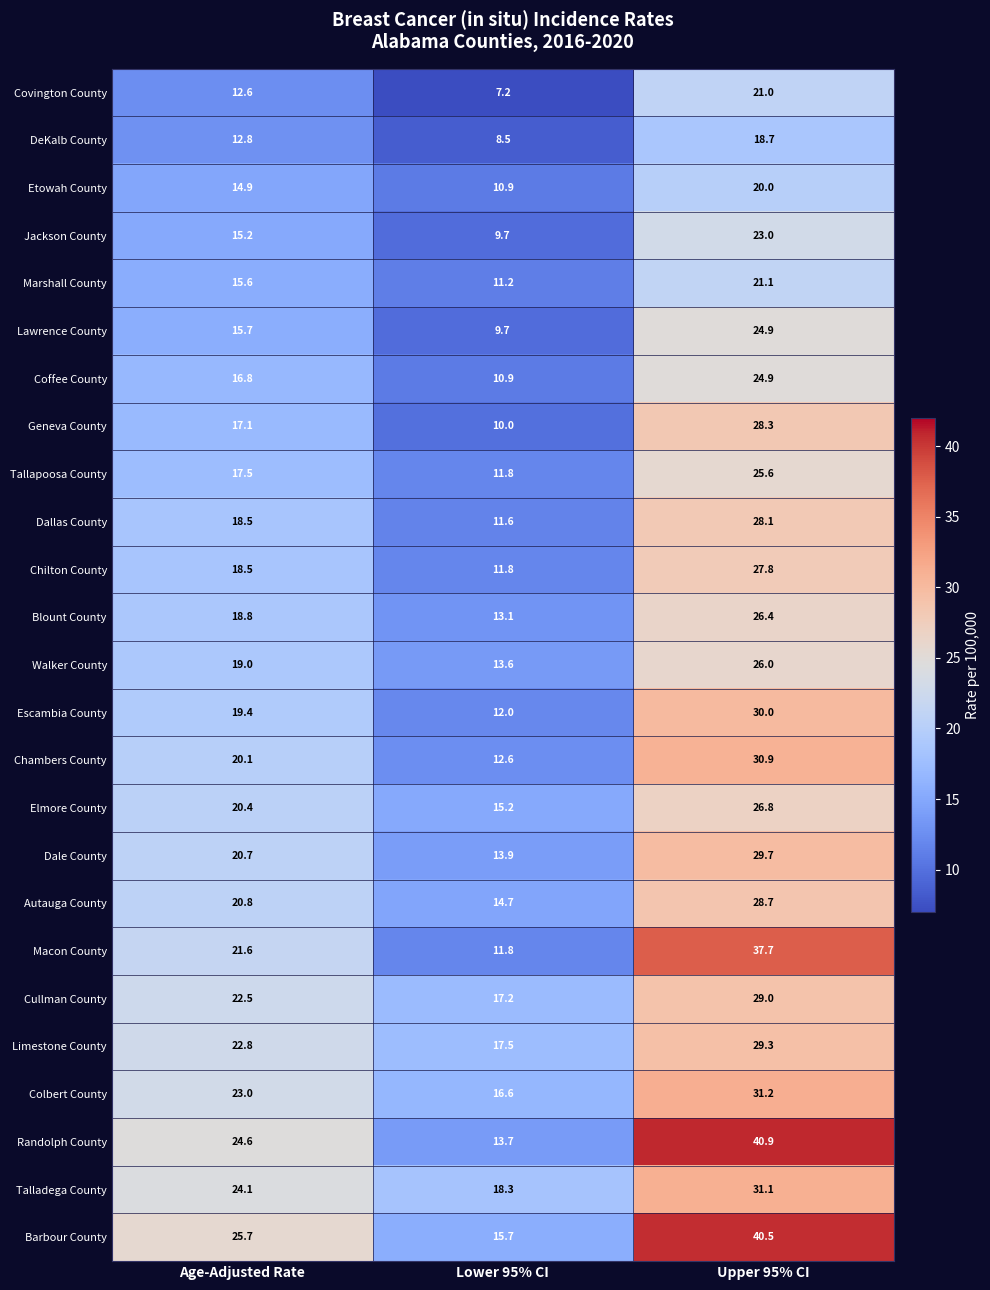

Which series changed the most between Age-Adjusted Rate and Upper 95% CI?

Randolph County